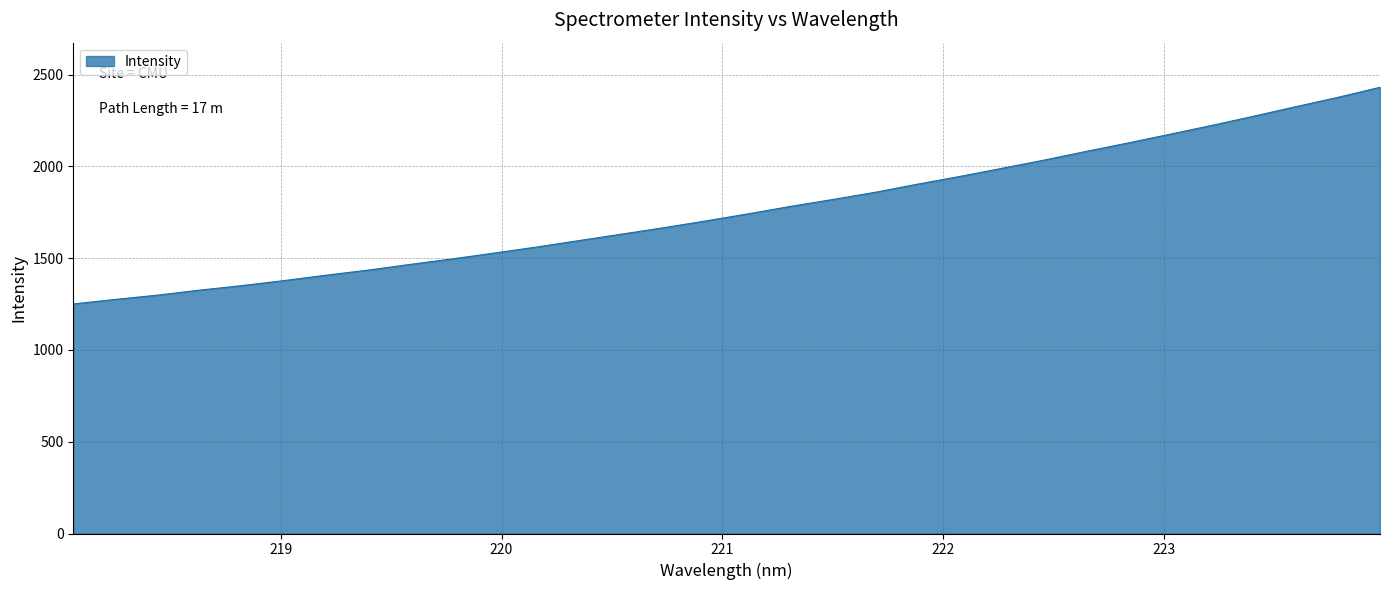

What is the minimum value shown in the chart?

1250.9